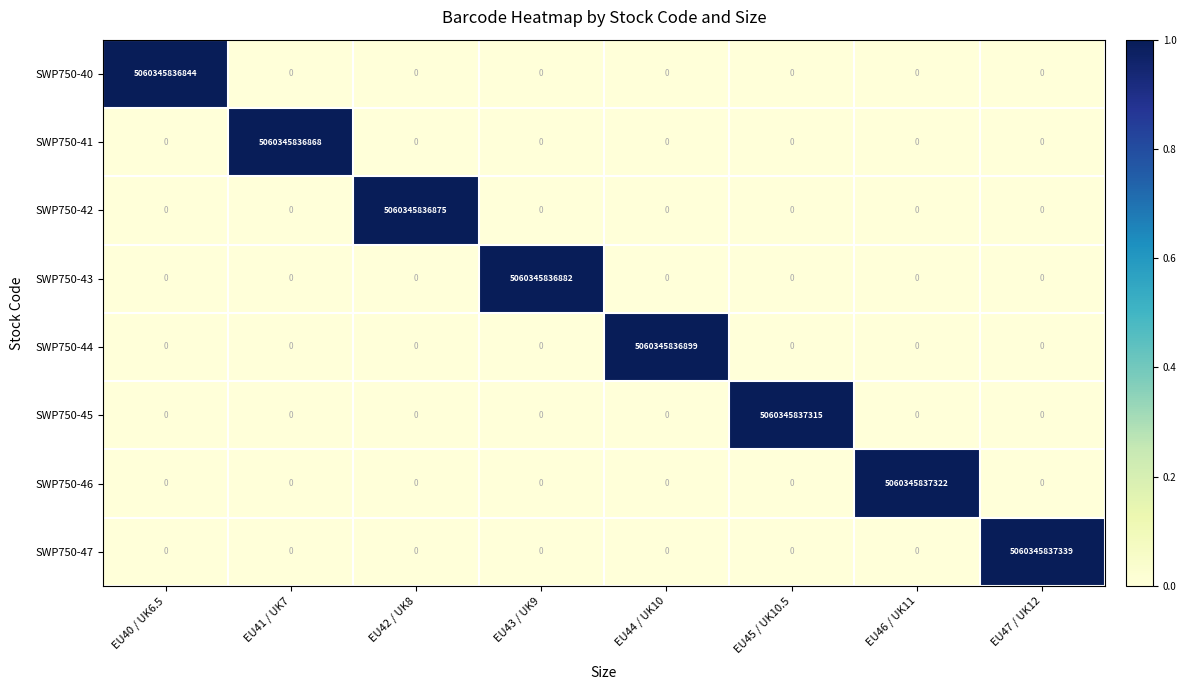

What is the difference between the SWP750-42 values at EU42 / UK8 and EU40 / UK6.5?

5060345836875